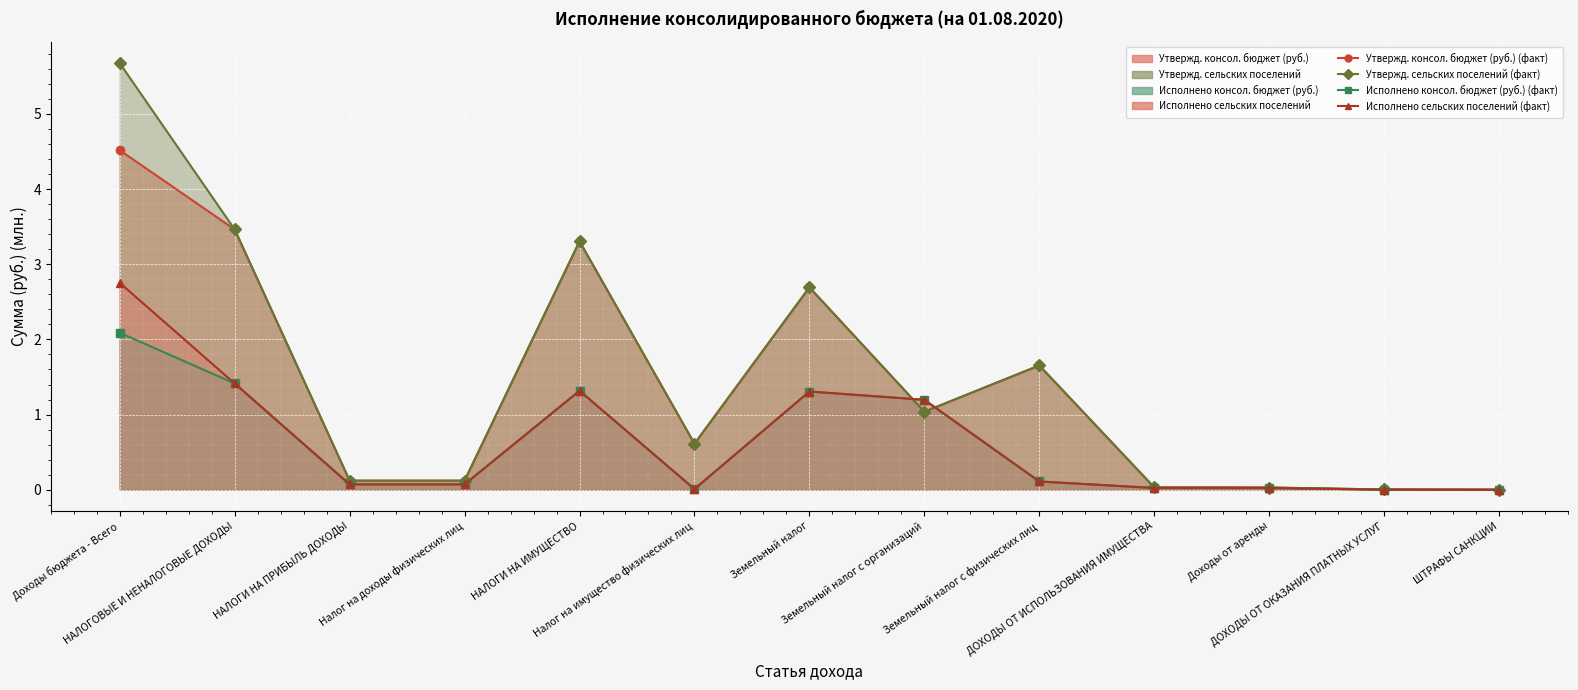

Count the number of data series in this chart.

4